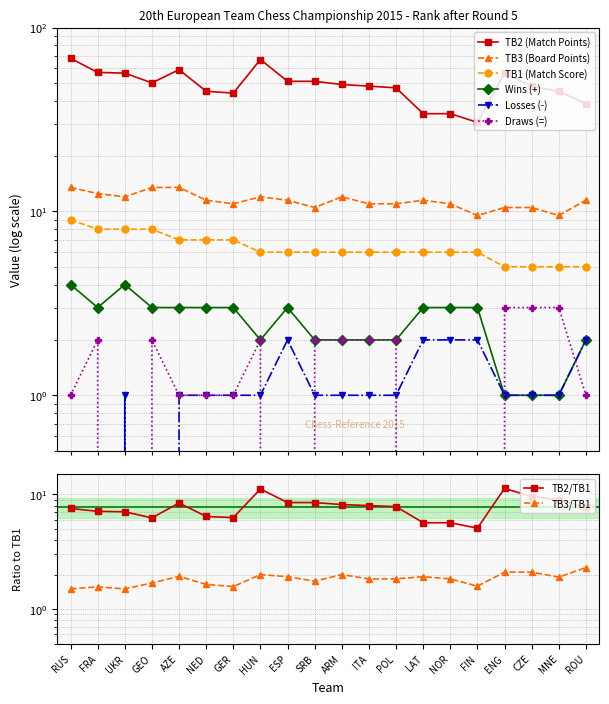

At which label does TB3 (Board Points) reach its minimum?

FIN